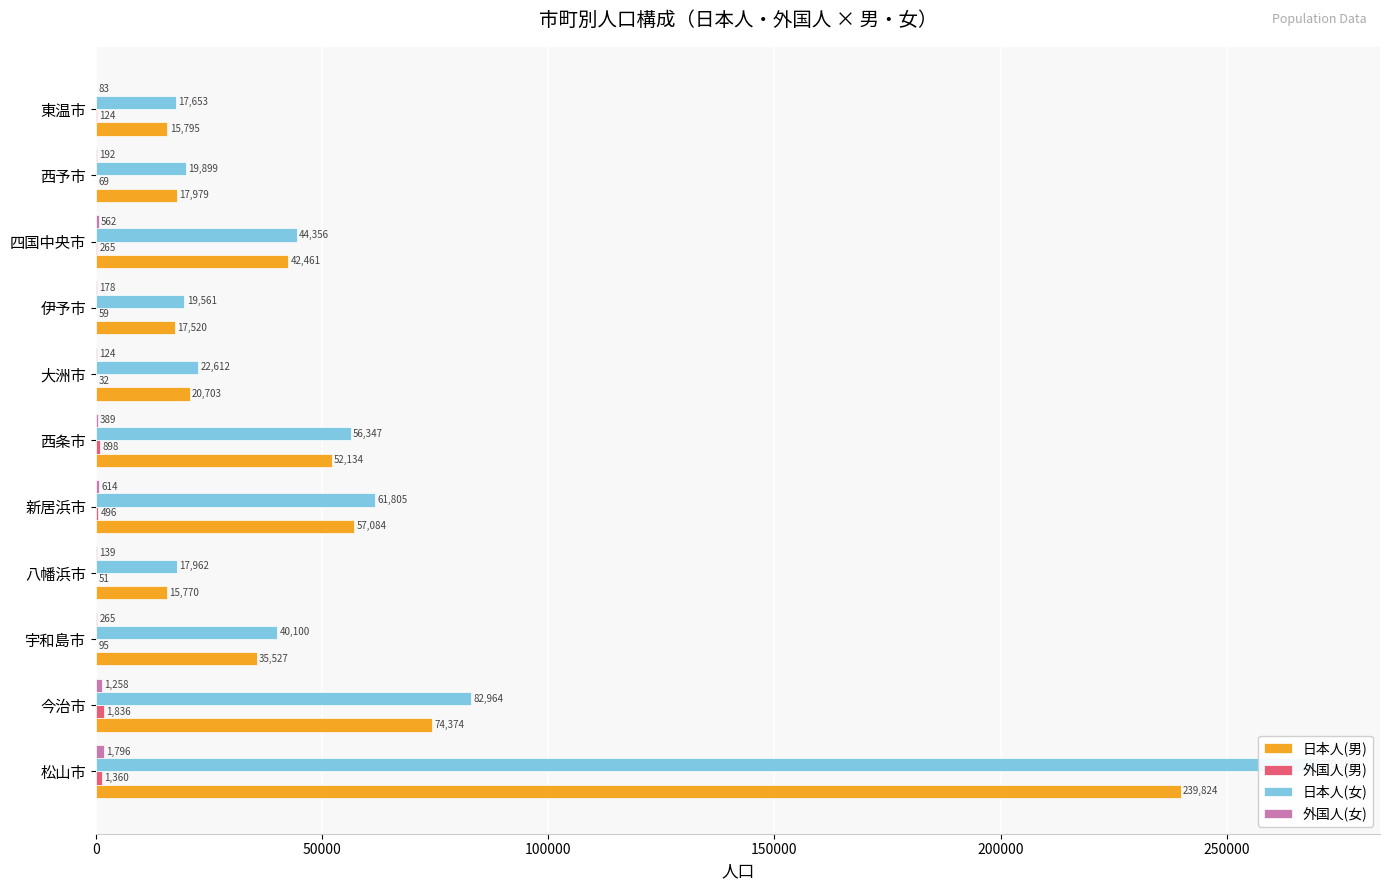

What is the difference between the second highest and second lowest values in the 外国人(女) series?

1134